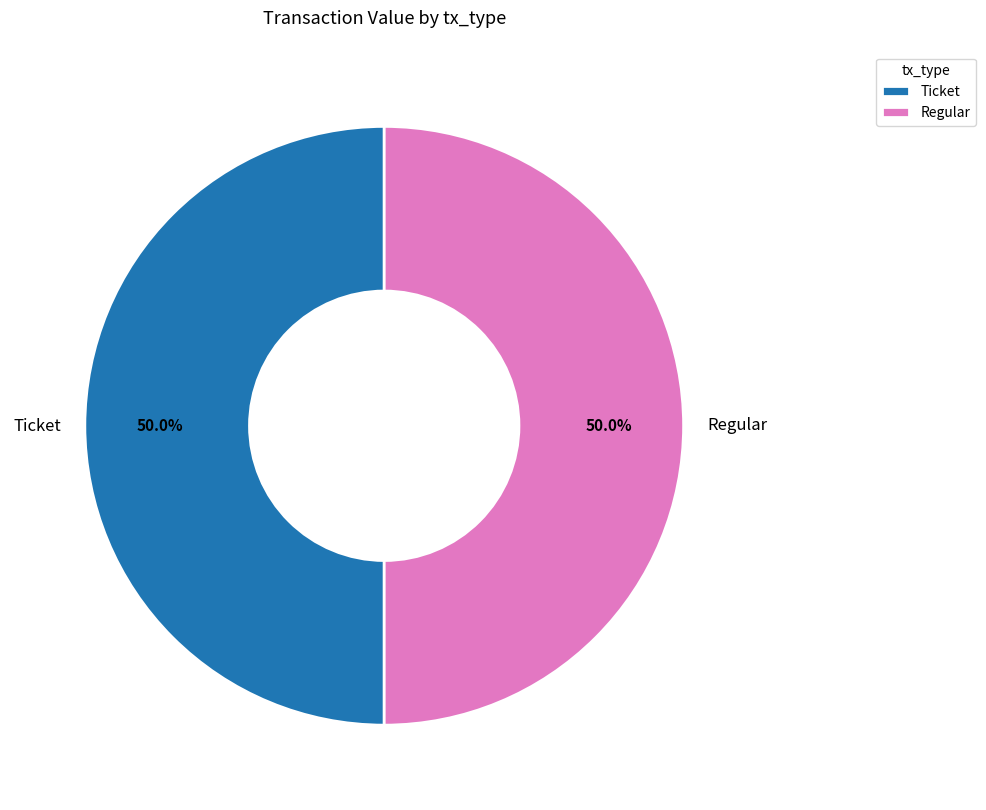

Is the sum of Ticket and Regular greater than half?

Yes